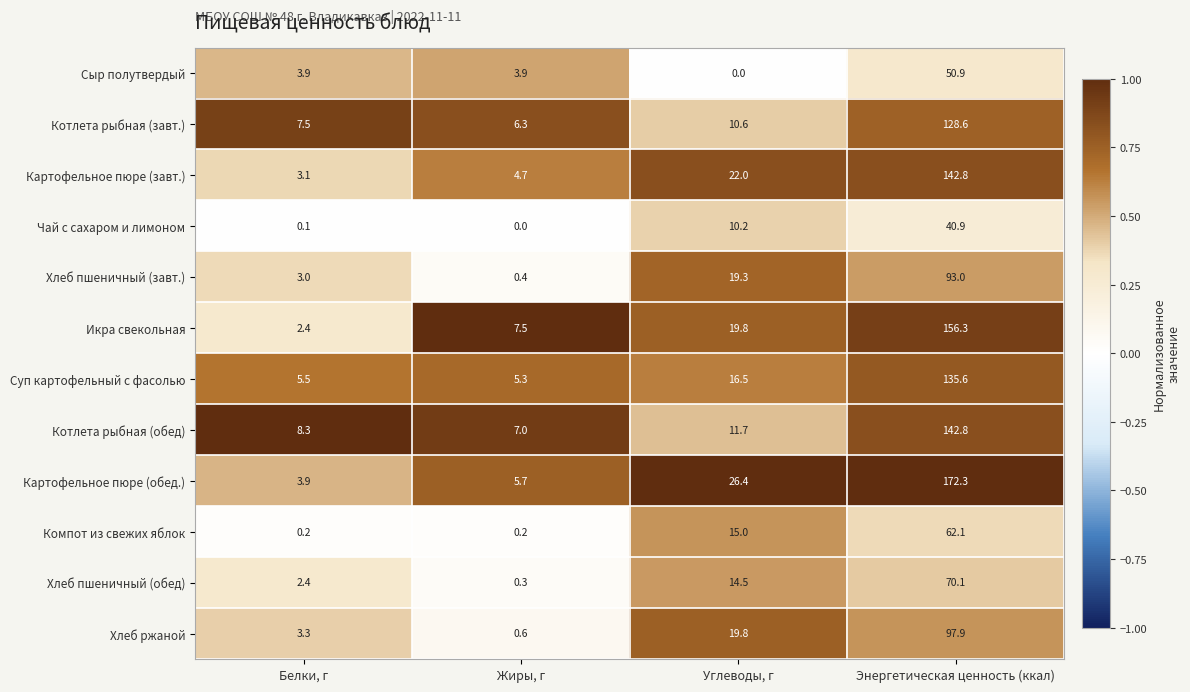

List the labels in order of Картофельное пюре (завт.) value, largest first.

Энергетическая ценность (ккал), Углеводы, г, Жиры, г, Белки, г